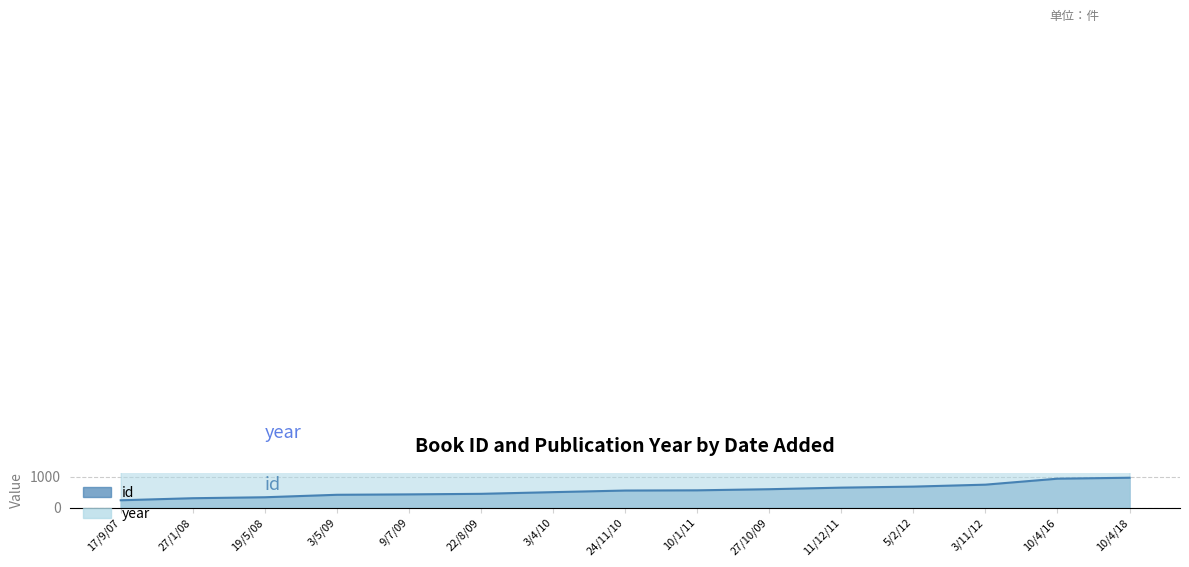

True or false: year has a value of 3439 at 10/4/16.

False